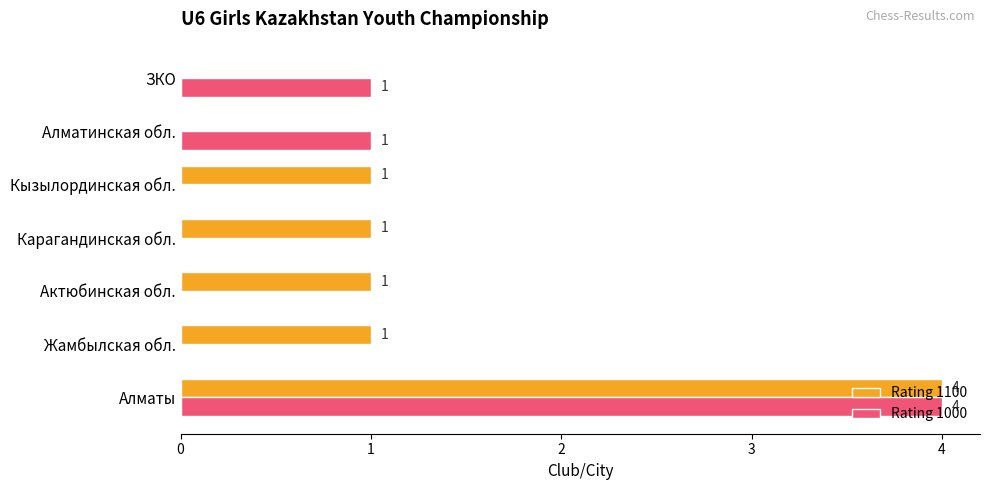

What is the maximum value shown in the chart?

4